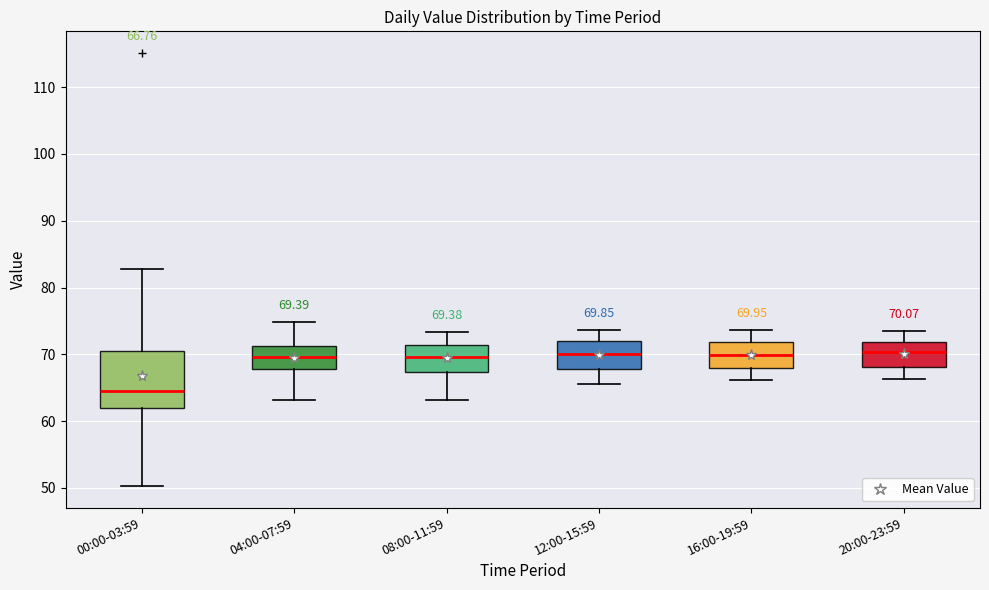

Comparing the boxes themselves (not the whiskers), which one is the tallest?

00:00-03:59